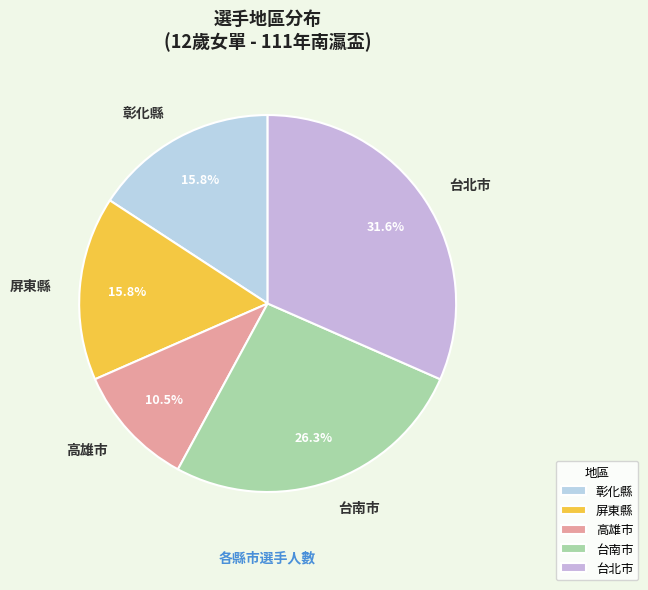

What is the largest slice in the pie chart?

台北市